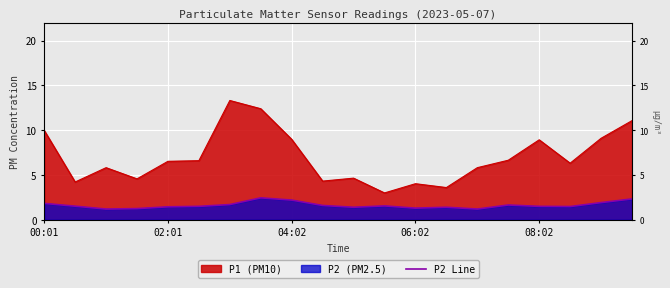

What is the difference between the values at 06:02 and 9?

0.4